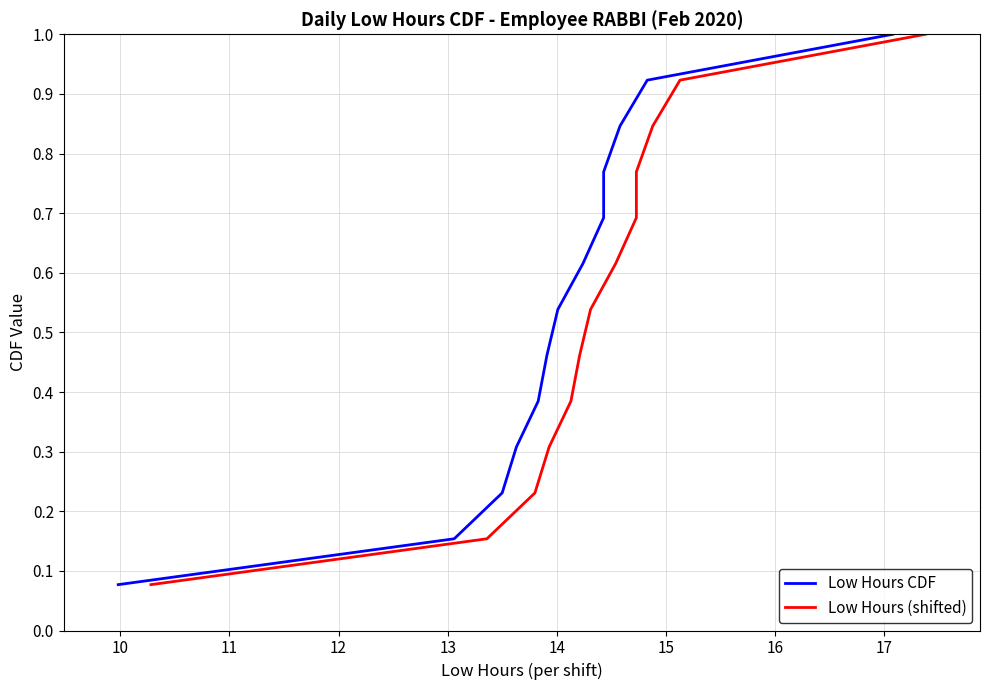

What is the difference between the maximum and minimum values in the Low Hours CDF series?

0.9